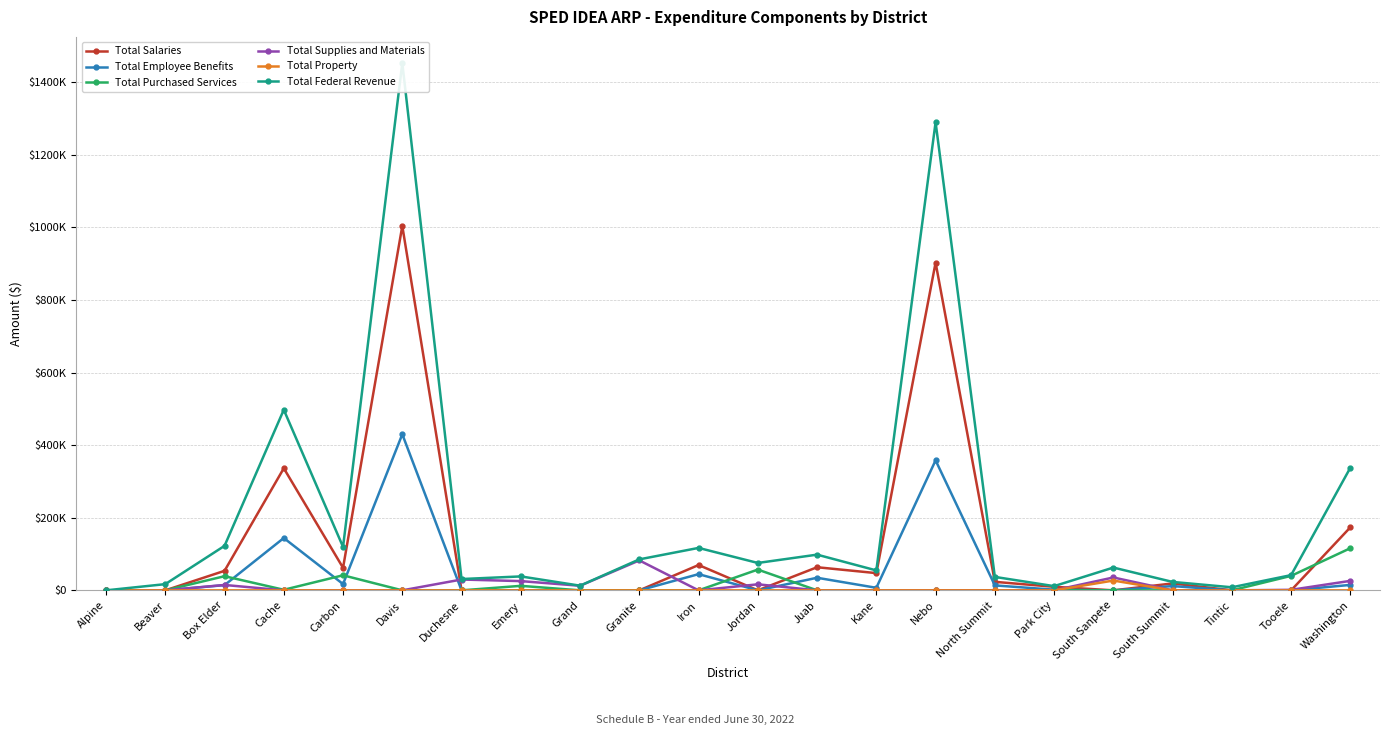

True or false: Total Purchased Services and Total Property intersect in this chart.

False